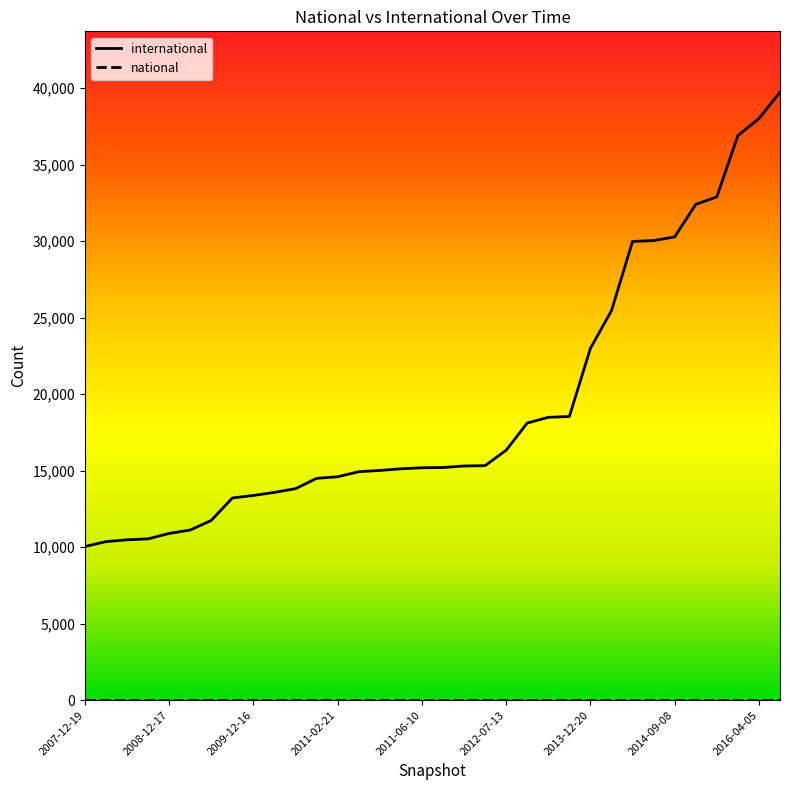

How many lines are shown in the chart?

2